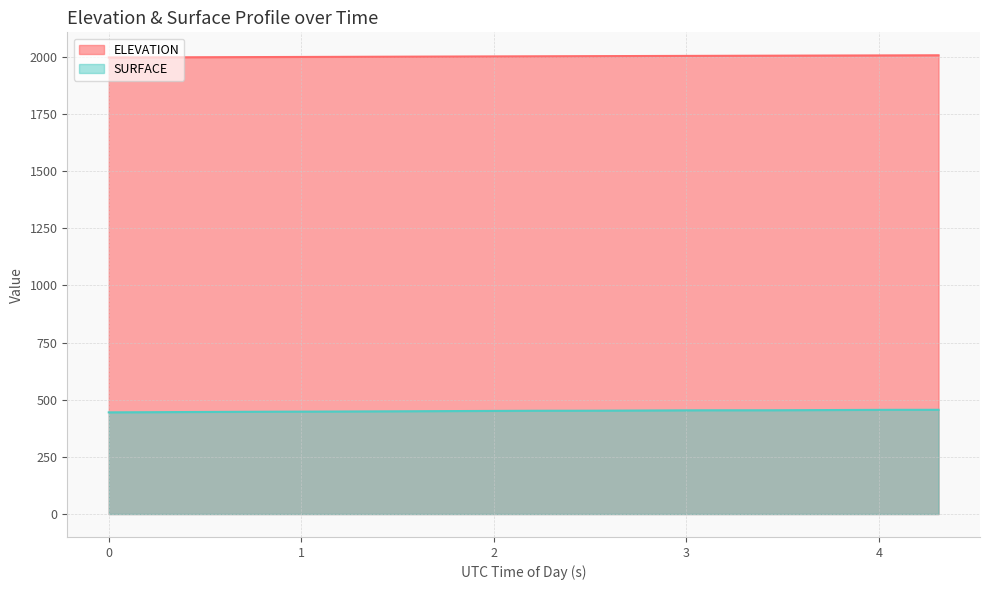

At 38727.749, list the series in order from smallest to largest.

SURFACE, ELEVATION